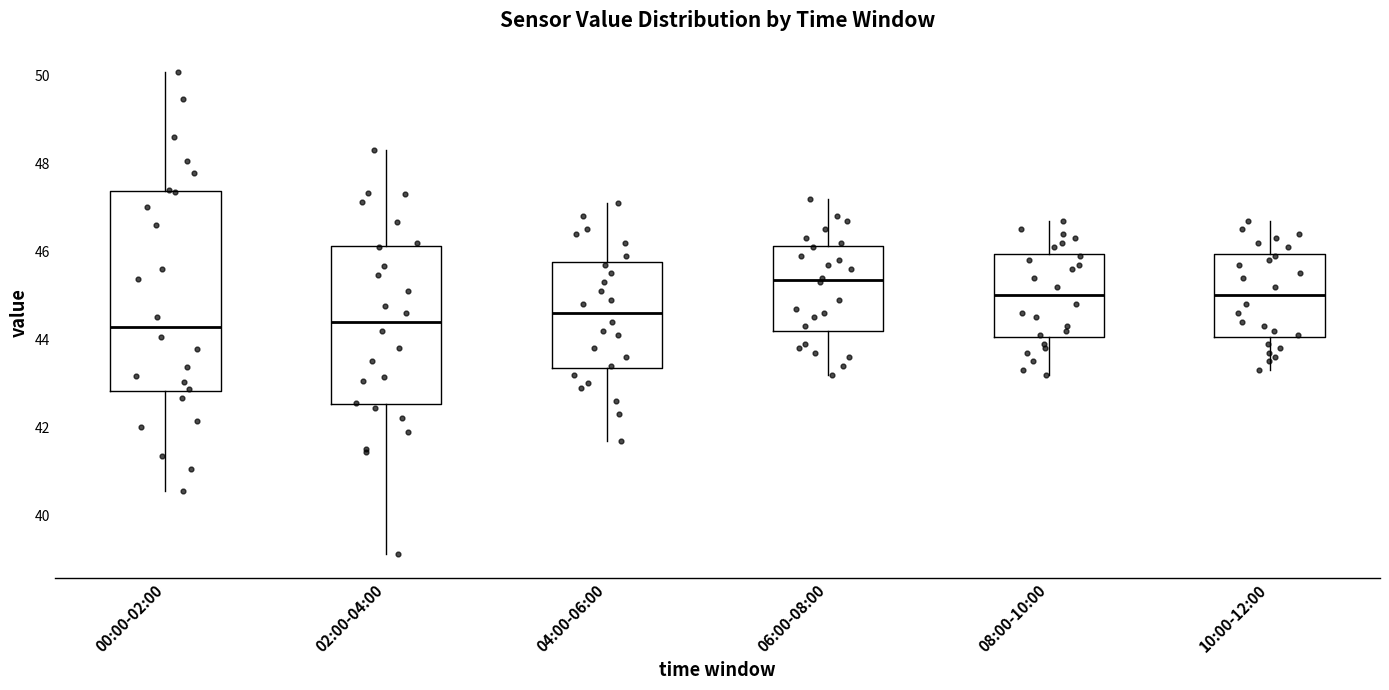

Reading left to right, read every box against the y-axis: the position of its median line, the range the box covers, and the ends of its whiskers. The values are not printed on the chart, so give them approximately, as read against the axis.

00:00-02:00: median 44.2, box 42.8 to 47.4, whiskers 40.6 to 50.0
02:00-04:00: median 44.4, box 42.6 to 46.2, whiskers 39.2 to 48.4
04:00-06:00: median 44.6, box 43.4 to 45.8, whiskers 41.8 to 47.2
06:00-08:00: median 45.4, box 44.2 to 46.2, whiskers 43.2 to 47.2
08:00-10:00: median 45.0, box 44.0 to 46.0, whiskers 43.2 to 46.8
10:00-12:00: median 45.0, box 44.0 to 46.0, whiskers 43.4 to 46.8